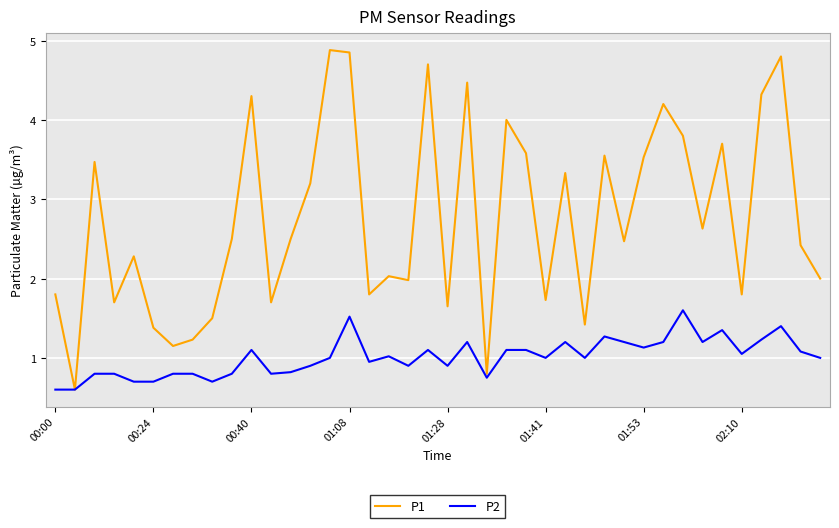

What is the average value of the P1 series?

2.7